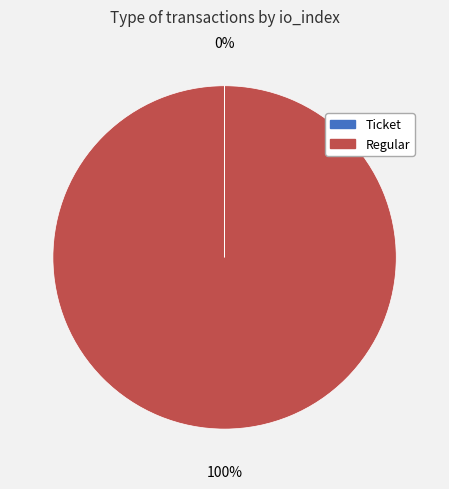

True or false: Regular accounts for 92% of the total.

False